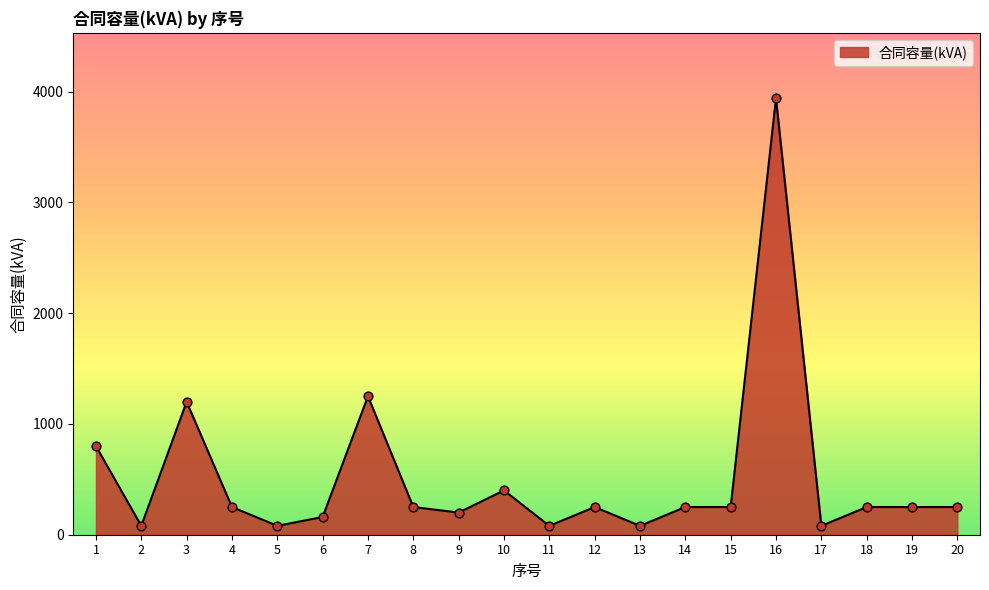

What is the ratio of the value at 17 to the value at 20?

0.3